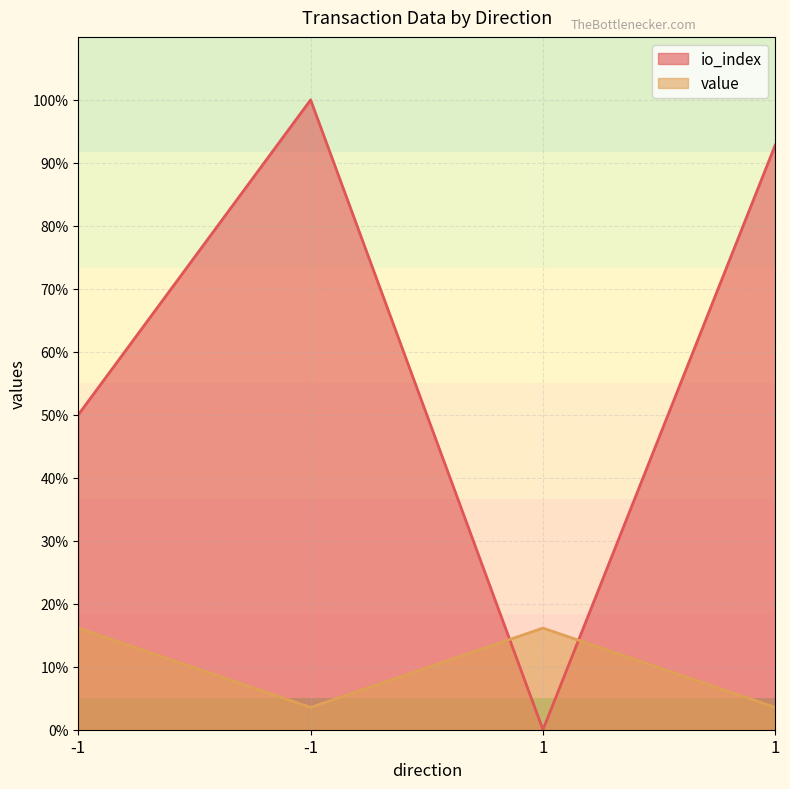

At which label is io_index closest to 0?

1